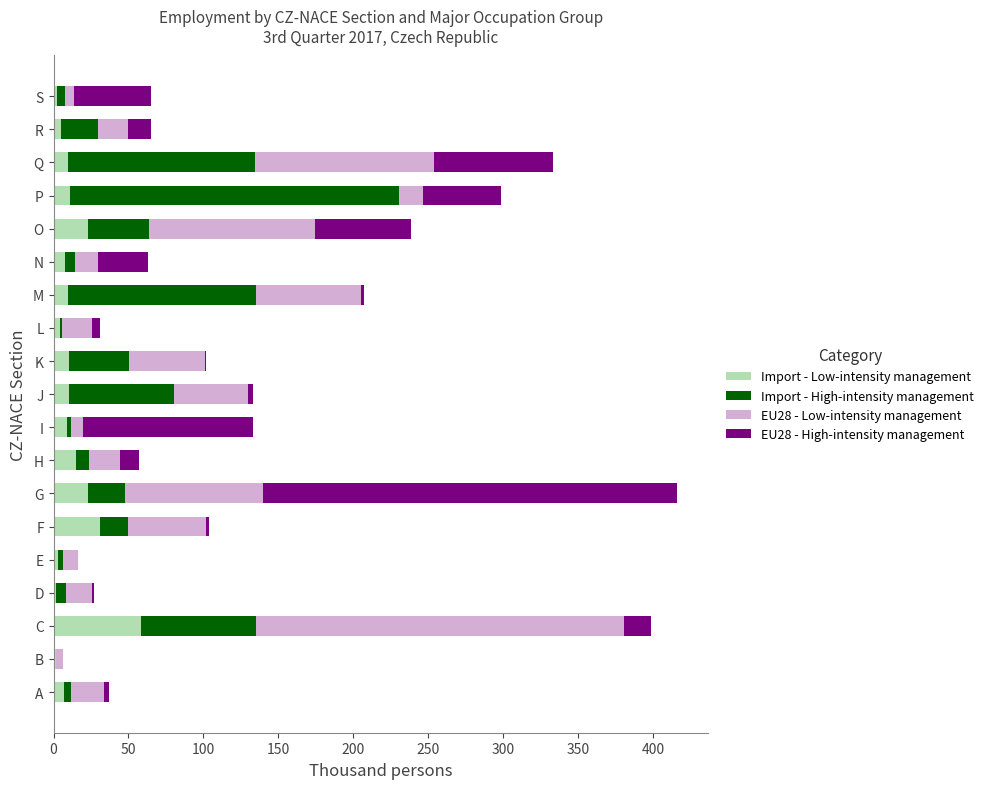

How many categories are shown in the chart?

19